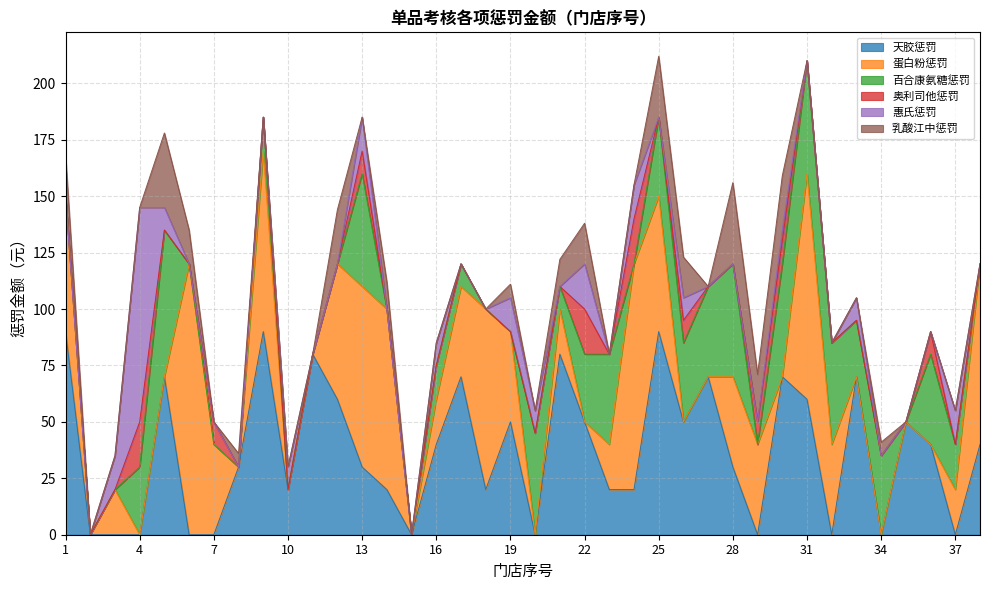

What is the maximum value for 天胶惩罚?

90